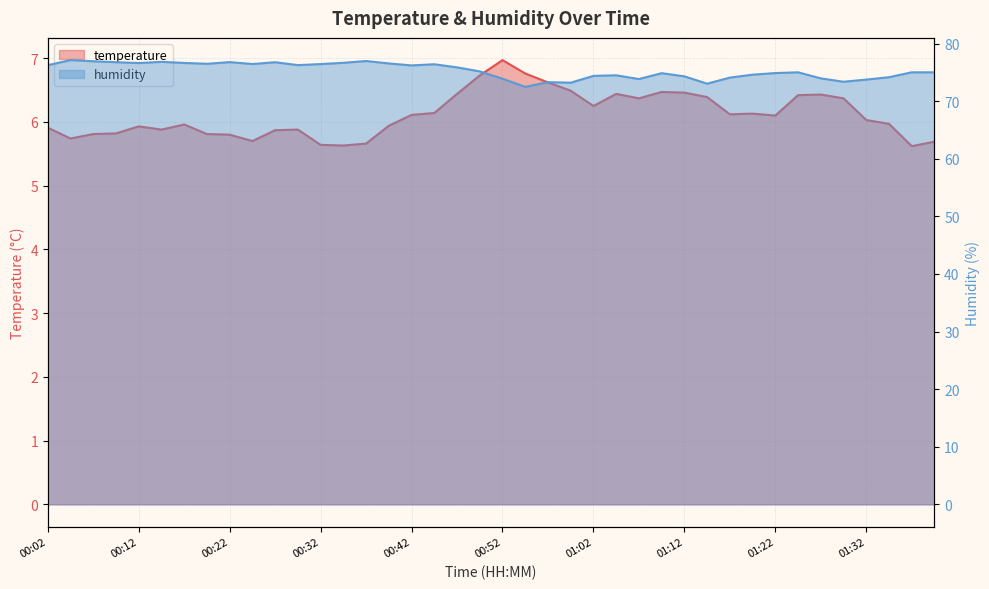

The value of humidity at 01:07 is 73.8. True or false?

True